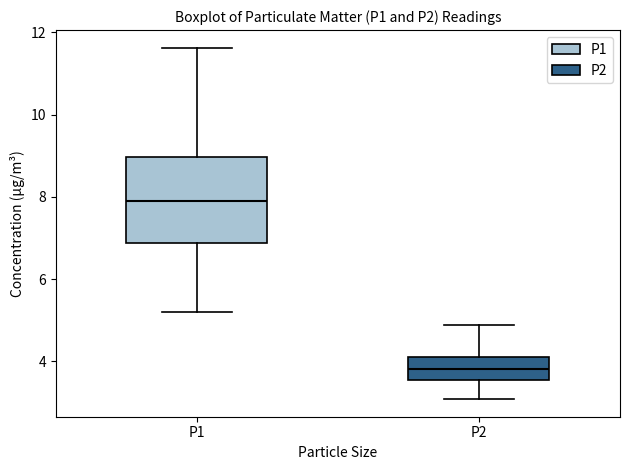

Reading left to right, transcribe this box plot: for each box, give where its median line is, the range the box spans, and where its two whiskers end, as read against the y-axis. The values are not printed on the chart, so give them approximately, as read against the axis.

P1: median 8.0, box 6.8 to 9.0, whiskers 5.2 to 11.6
P2: median 3.8, box 3.6 to 4.2, whiskers 3.0 to 4.8